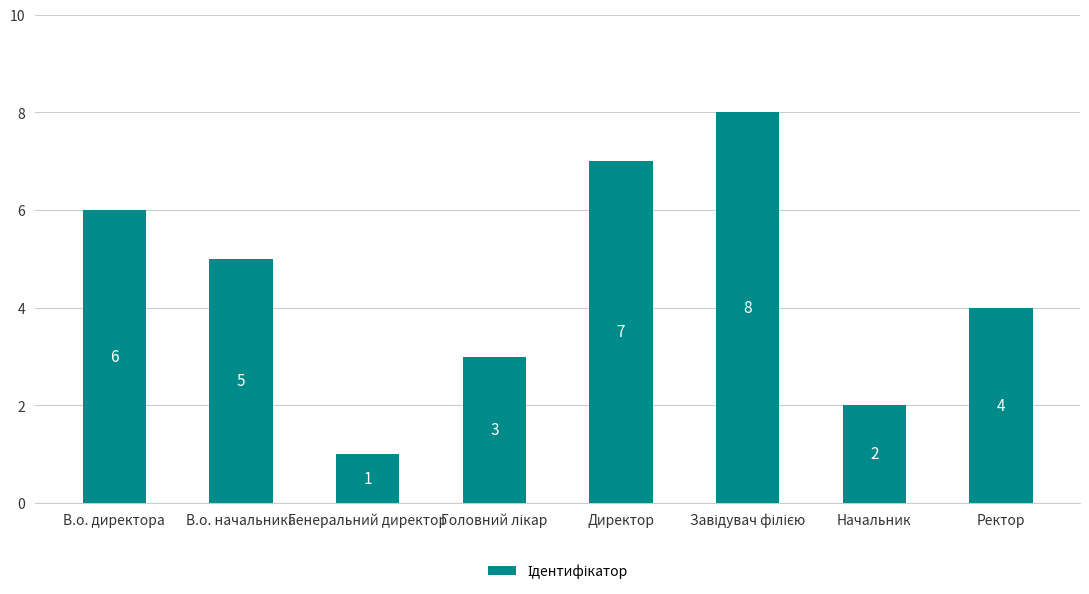

What is the sum of all values?

36